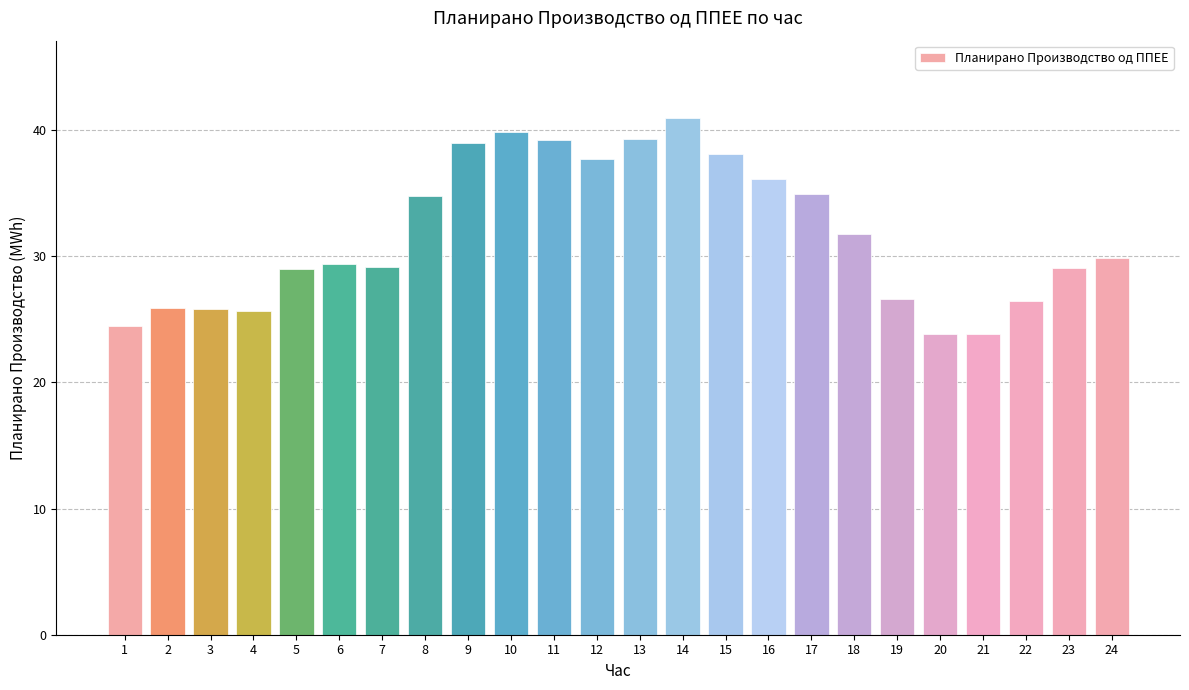

The chart shows a value of 39.3 at 13. True or false?

True